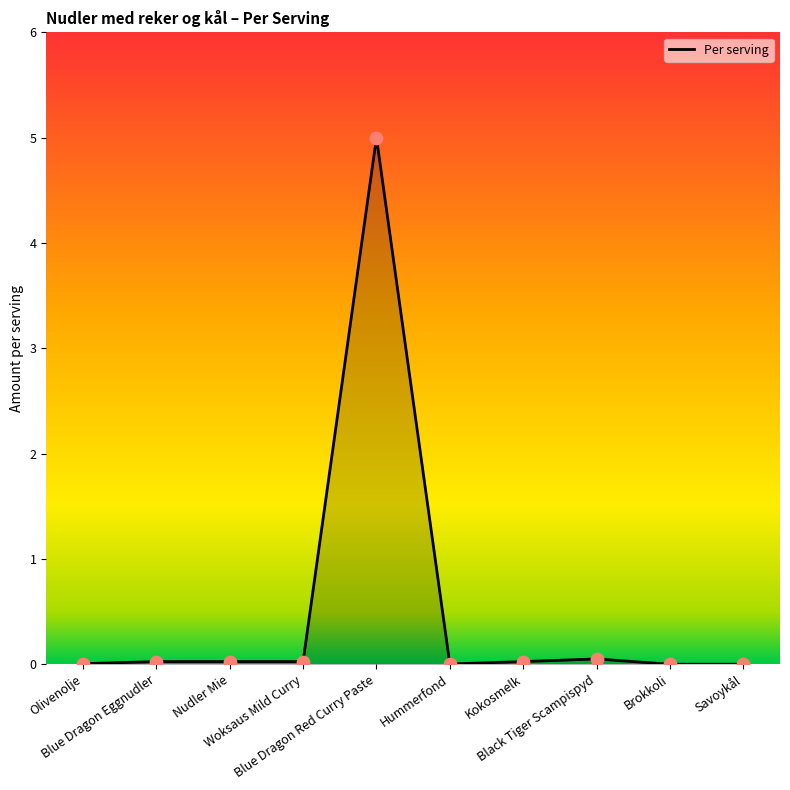

What is the greatest value displayed?

5.0